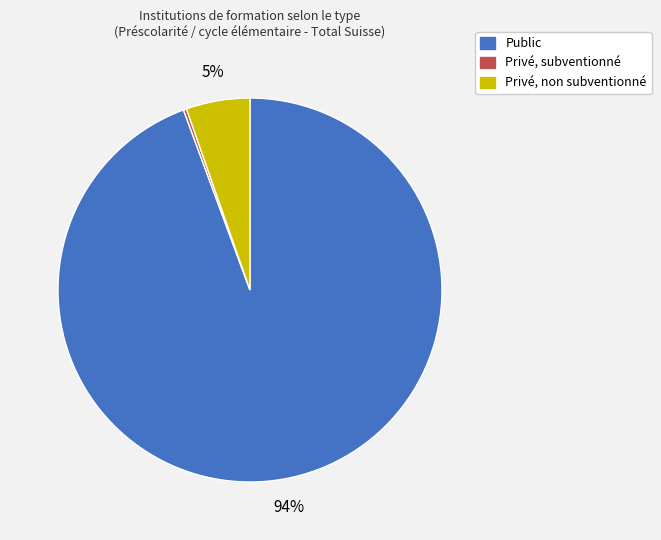

Does Public represent more than half of the total?

Yes